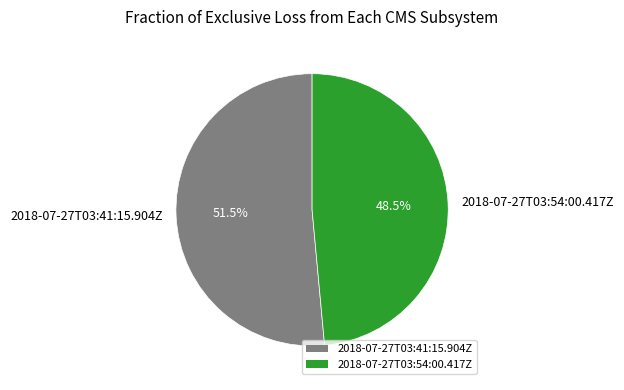

Combined, do 2018-07-27T03:54:00.417Z and 2018-07-27T03:41:15.904Z account for over 50%?

Yes